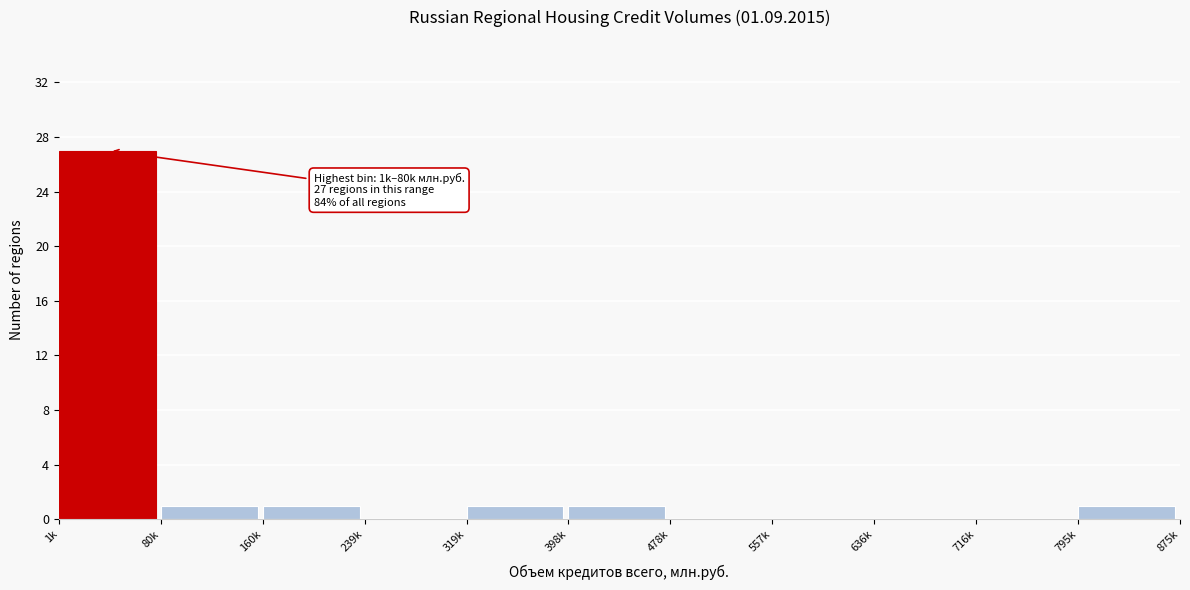

Reading left to right, extract all data points from this chart.

1k=27	80k=1	160k=1	239k=0	319k=1	398k=1	478k=0	557k=0	636k=0	716k=0	795k=1